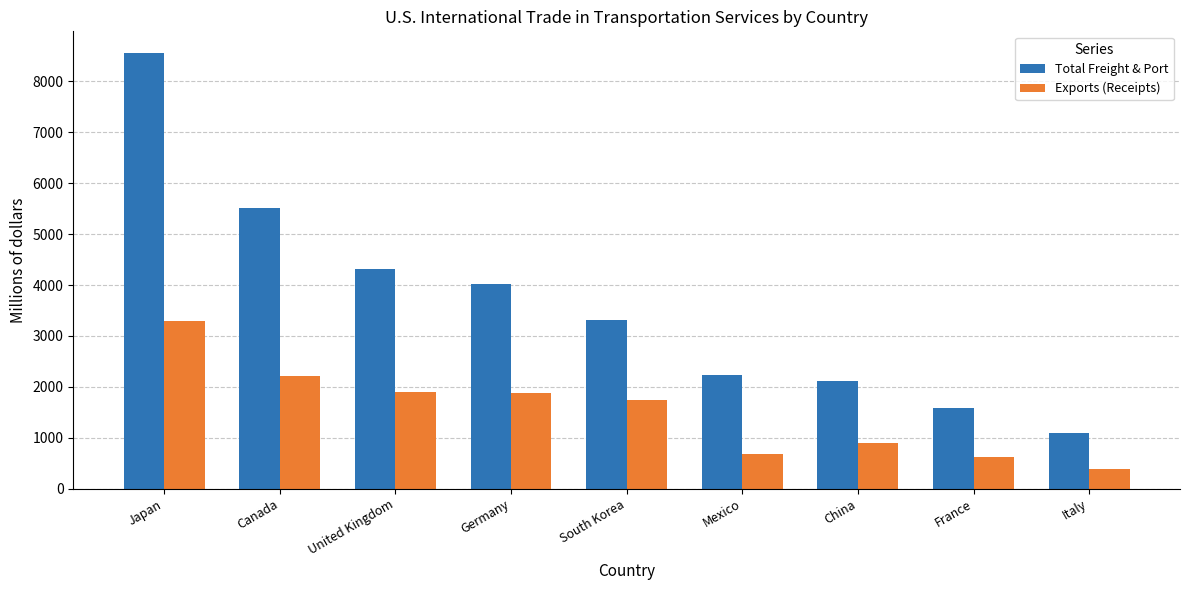

True or false: Total Freight & Port has a value of 8553 at Japan.

True